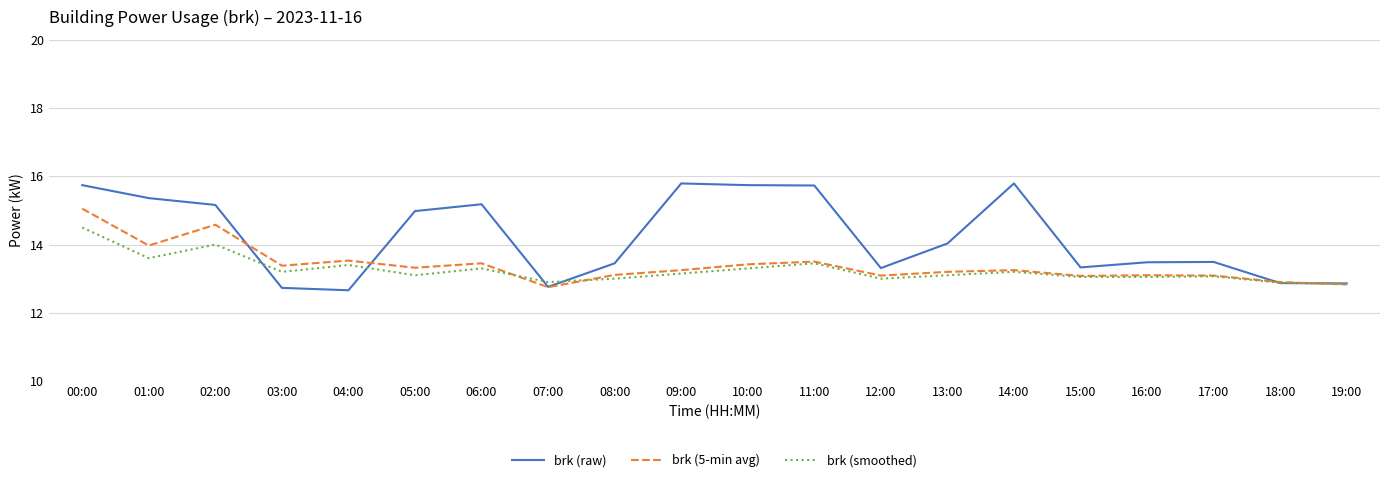

What are all the series names shown in the legend?

brk (raw), brk (5-min avg), brk (smoothed)